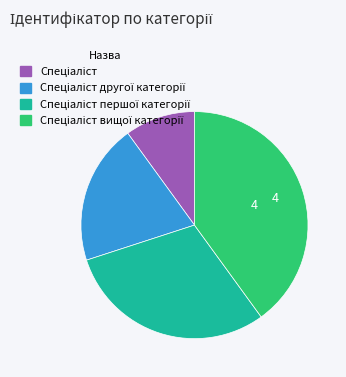

Does any single category account for the majority?

No